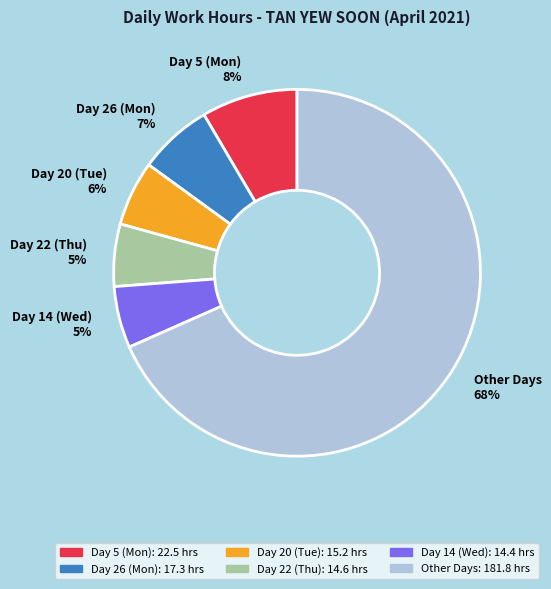

Which category has the biggest portion of the pie?

Other Days 68%